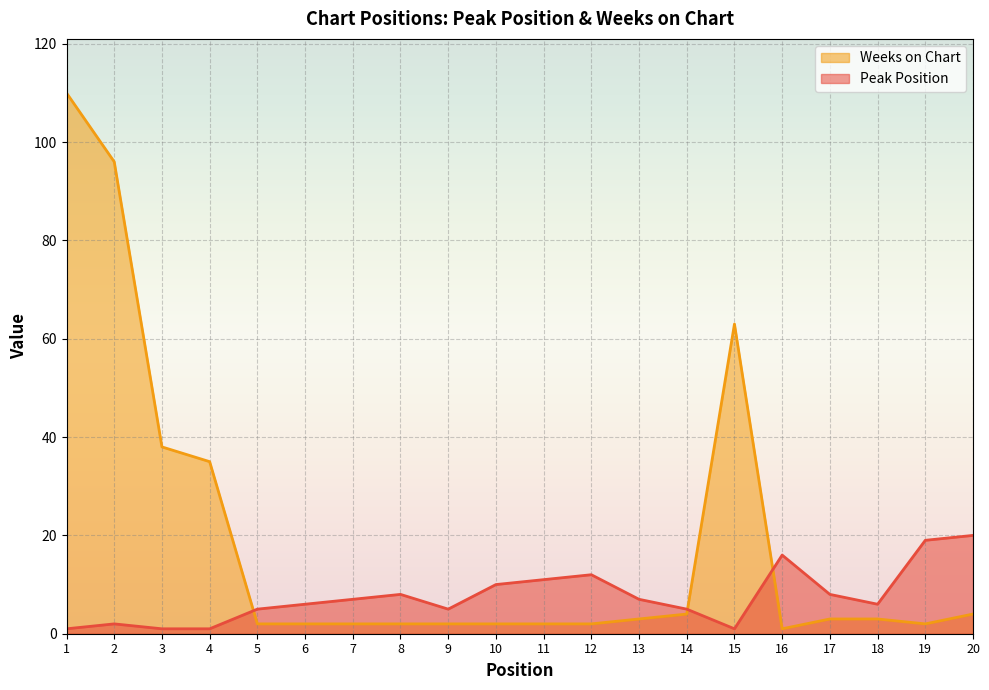

At which category is the sum across all series the highest?

1